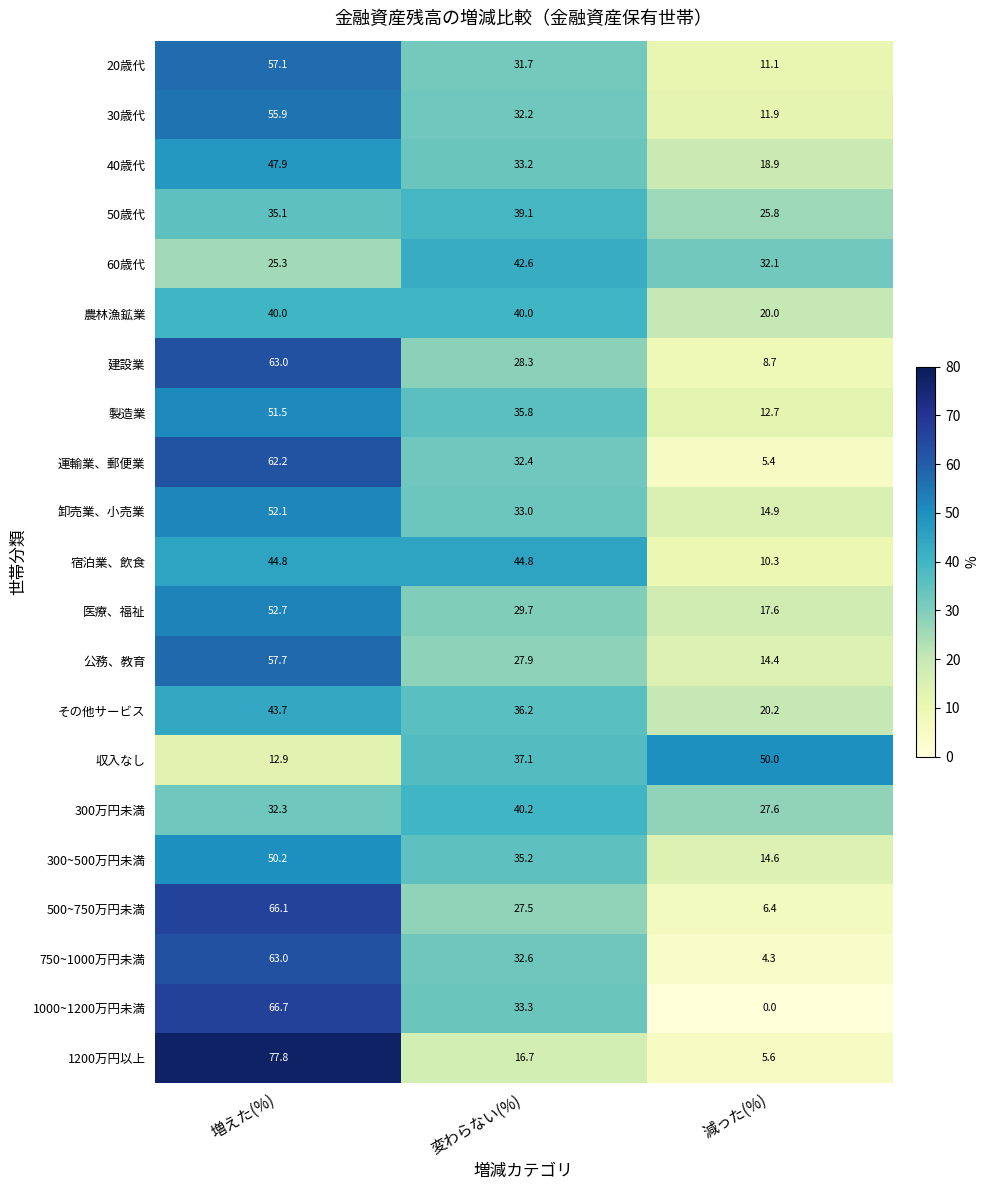

Rank the series at 変わらない(%) from lowest to highest value.

1200万円以上, 500~750万円未満, 公務、教育, 建設業, 医療、福祉, 20歳代, 30歳代, 運輸業、郵便業, 750~1000万円未満, 卸売業、小売業, 40歳代, 1000~1200万円未満, 300~500万円未満, 製造業, その他サービス, 収入なし, 50歳代, 農林漁鉱業, 300万円未満, 60歳代, 宿泊業、飲食